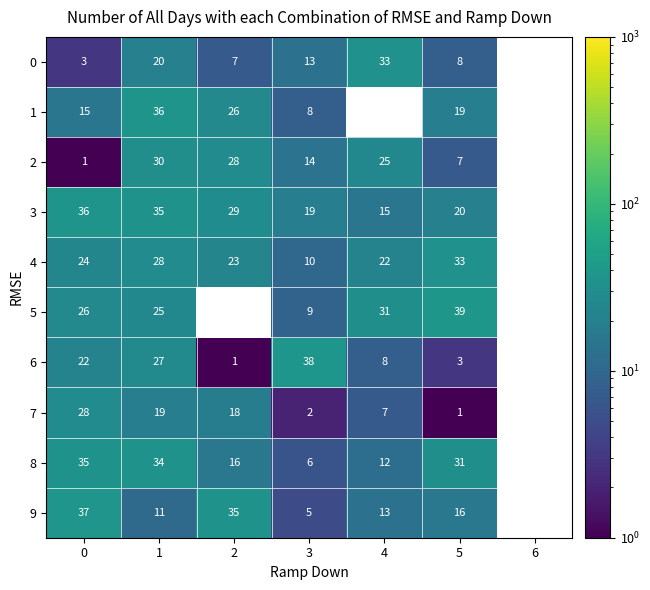

What is the total value across all series at 5?

177